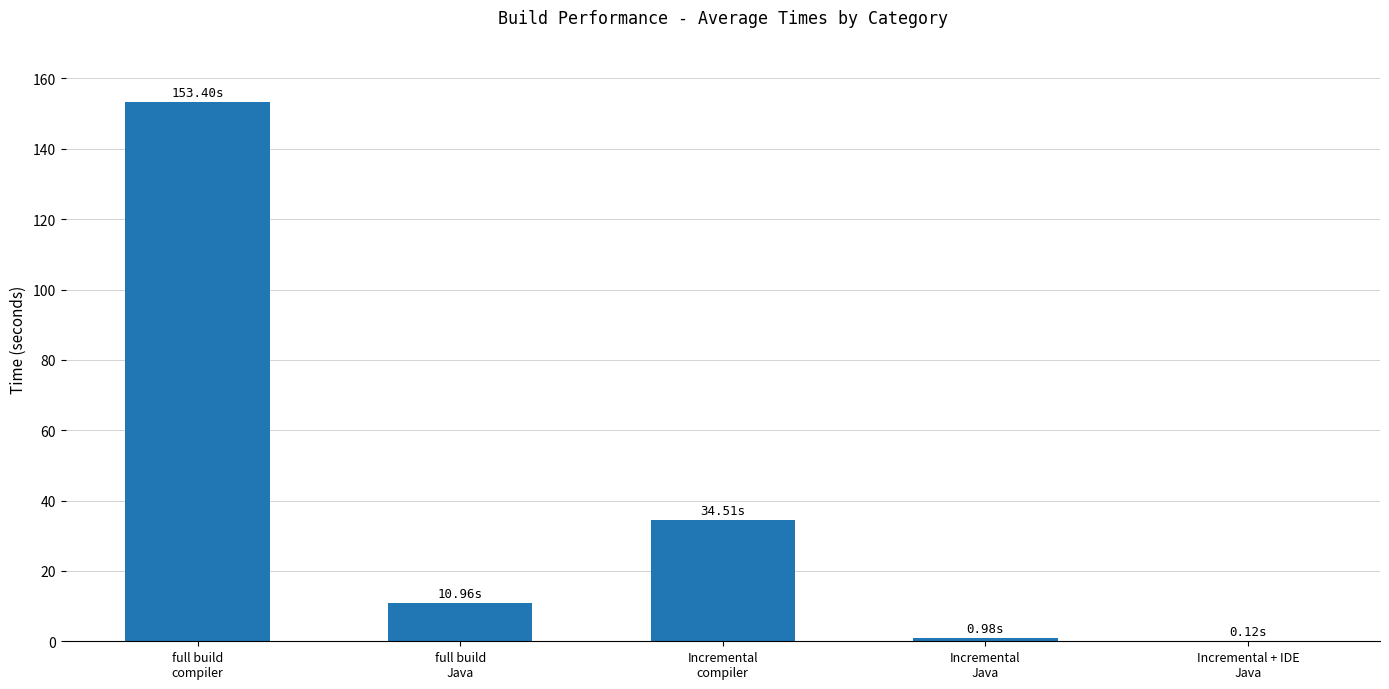

What value does the data have at full build
compiler?

153.4